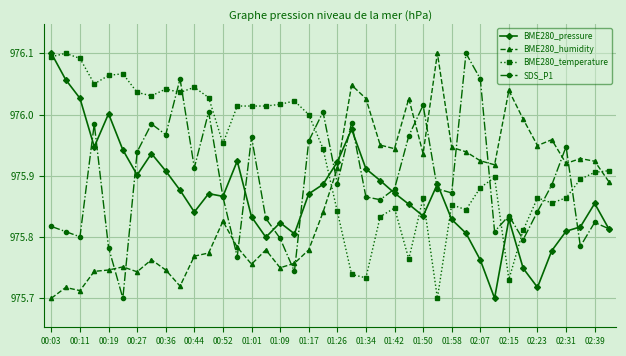

Reading right to left, extract all data points from this chart.

BME280_pressure: 97577.3	97581.7	97577.7	97576.9	97573.6	97567.2	97570.5	97579.0	97565.4	97572.0	97576.6	97578.9	97585.0	97579.5	97581.6	97583.5	97585.6	97587.7	97594.5	97588.8	97585.0	97583.3	97576.5	97578.4	97575.9	97579.4	97589.0	97582.9	97583.4	97580.2	97584.0	97587.3	97590.3	97586.6	97590.9	97597.1	97591.4	97599.8	97603.0	97607.5
BME280_humidity: 97585.4	97589.0	97589.4	97588.6	97592.7	97591.7	97596.2	97601.1	97588.3	97589.0	97590.6	97591.3	97607.5	97590.3	97599.7	97591.1	97591.7	97599.7	97602.1	97587.7	97580.2	97573.7	97571.4	97570.6	97573.7	97571.2	97574.2	97578.6	97573.2	97572.6	97567.5	97570.2	97572.0	97569.9	97570.8	97570.2	97570.0	97566.7	97567.2	97565.4
BME280_temperature: 97587.3	97587.0	97585.9	97582.6	97581.8	97582.6	97577.1	97568.6	97586.2	97584.4	97580.6	97581.5	97565.4	97582.6	97572.1	97580.9	97579.4	97568.9	97569.5	97580.3	97591.1	97597.0	97599.3	97598.7	97598.5	97598.5	97598.5	97592.0	97599.9	97601.7	97600.8	97601.4	97600.2	97600.8	97604.0	97603.7	97602.3	97606.7	97607.5	97606.9
SDS_P1: 97577.3	97578.4	97574.3	97591.5	97584.9	97580.3	97575.5	97579.6	97576.8	97603.1	97607.5	97583.5	97584.2	97598.6	97593.3	97584.2	97582.3	97582.8	97595.6	97585.1	97597.4	97592.4	97570.0	97575.7	97579.1	97593.1	97572.5	97582.8	97597.4	97587.8	97603.1	97593.5	97595.4	97590.6	97565.4	97574.1	97595.4	97576.0	97576.8	97577.7